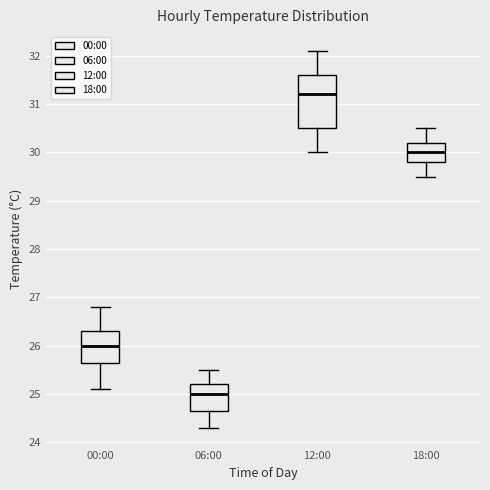

Which box has the highest median line?

12:00